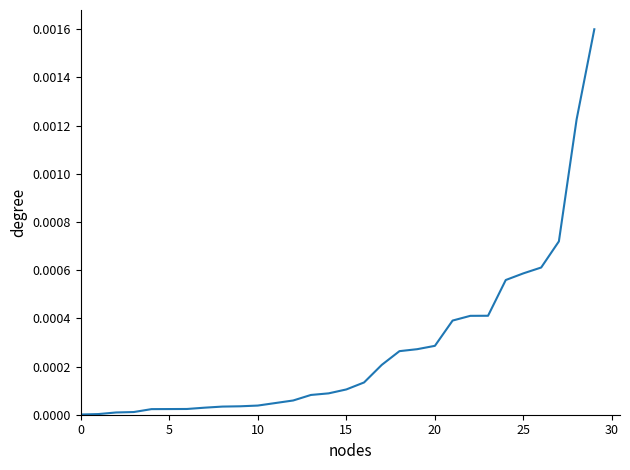

How many lines are shown in the chart?

1